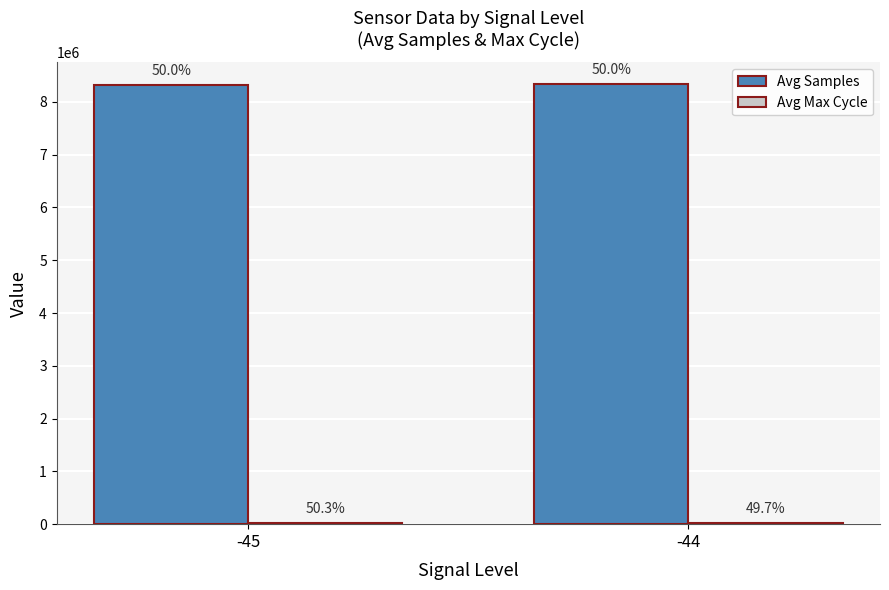

What is the value of the Avg Samples bar at the 2nd from the left?

8334032.5